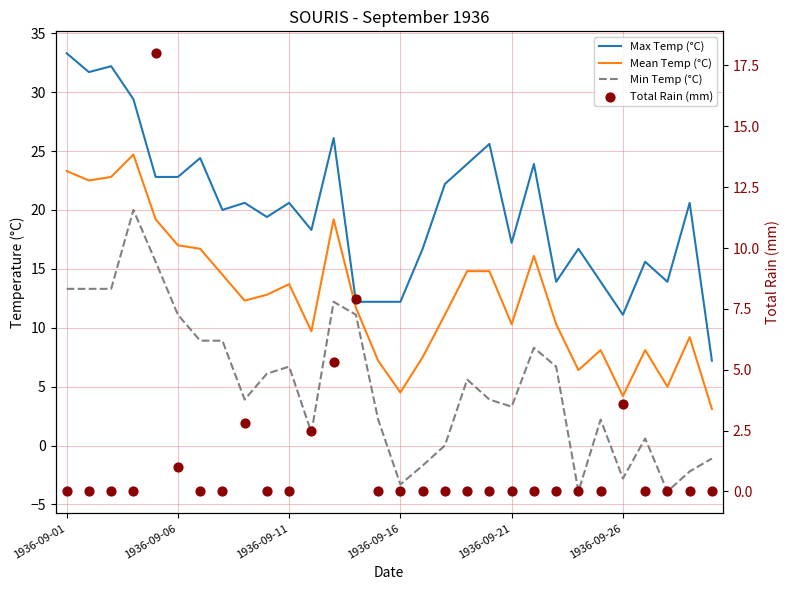

Which series has the largest Y range (max minus min)?

Max Temp (°C)